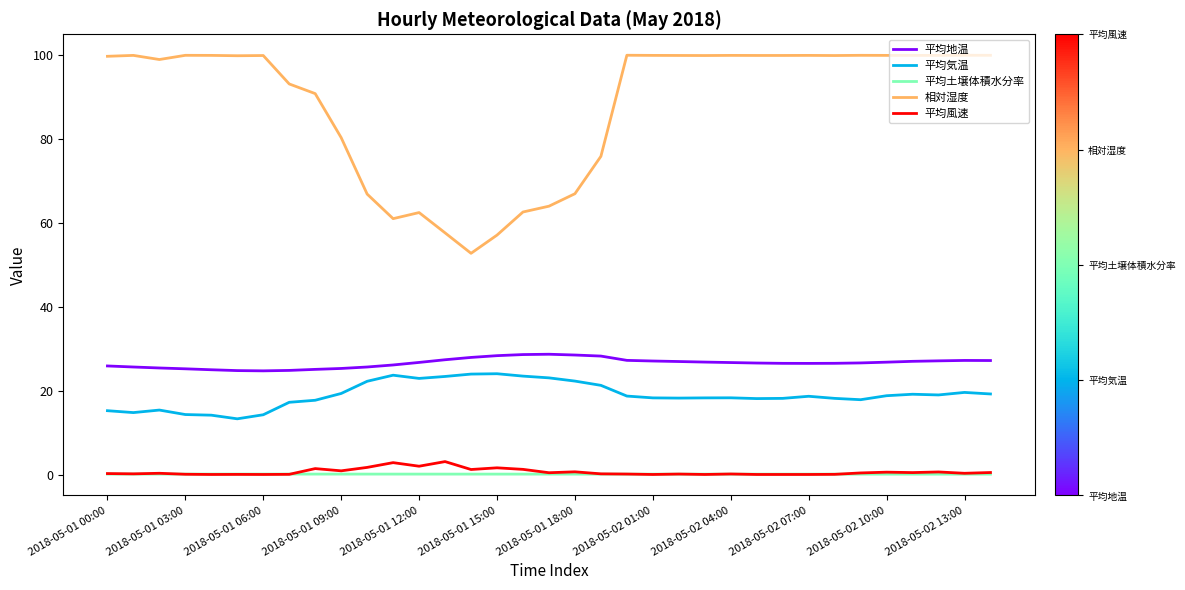

Which series has the widest spread of values?

相対湿度